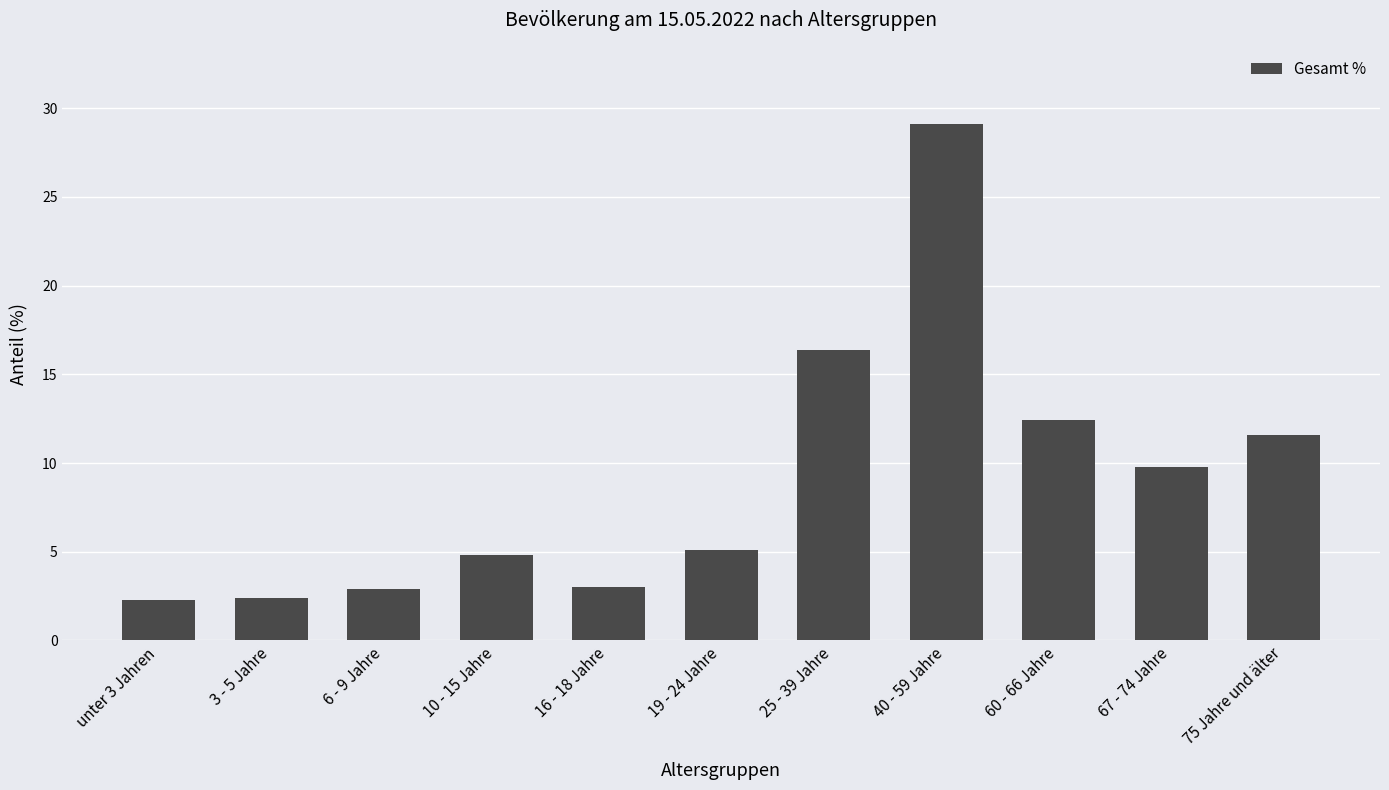

True or false: the data shows 4.8 at 10 - 15 Jahre.

True